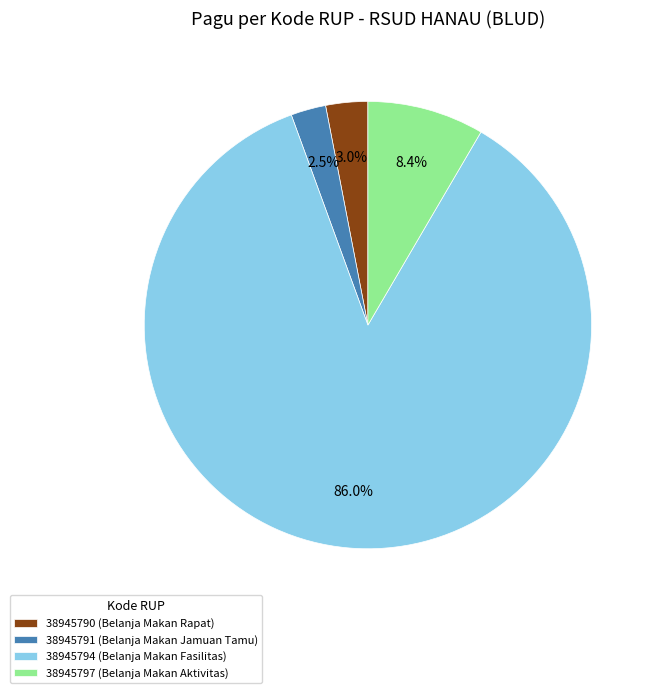

The 38945797 slice represents 8% of the pie. True or false?

True